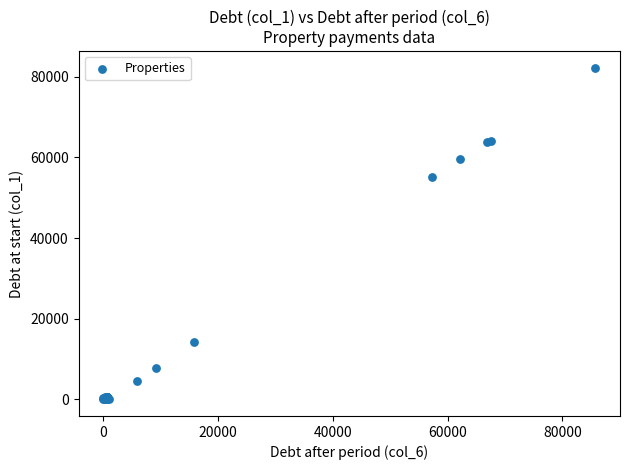

What Y value in the scatter plot is closest to 41106?

55015.3